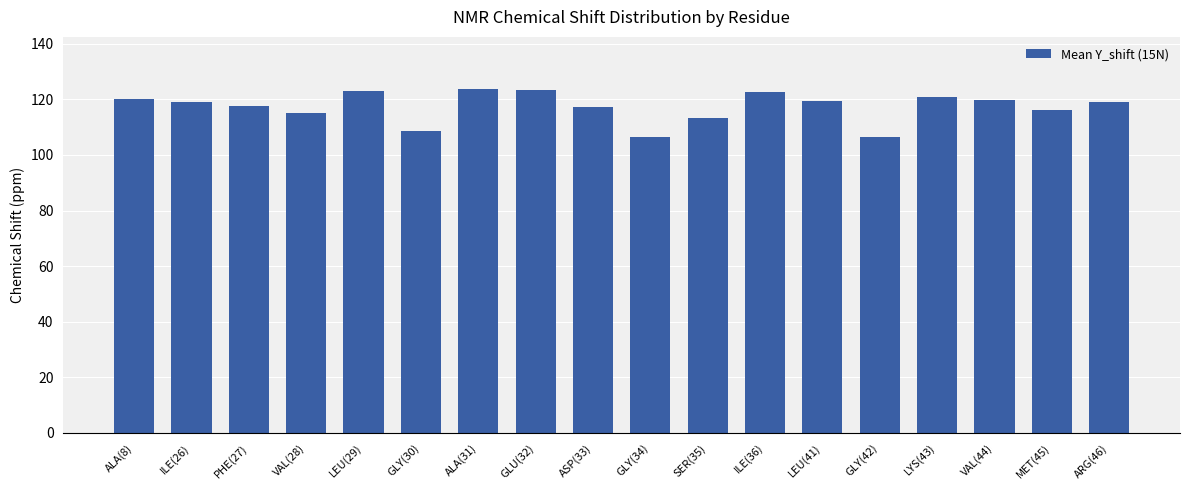

What is the maximum value shown in the chart?

123.9